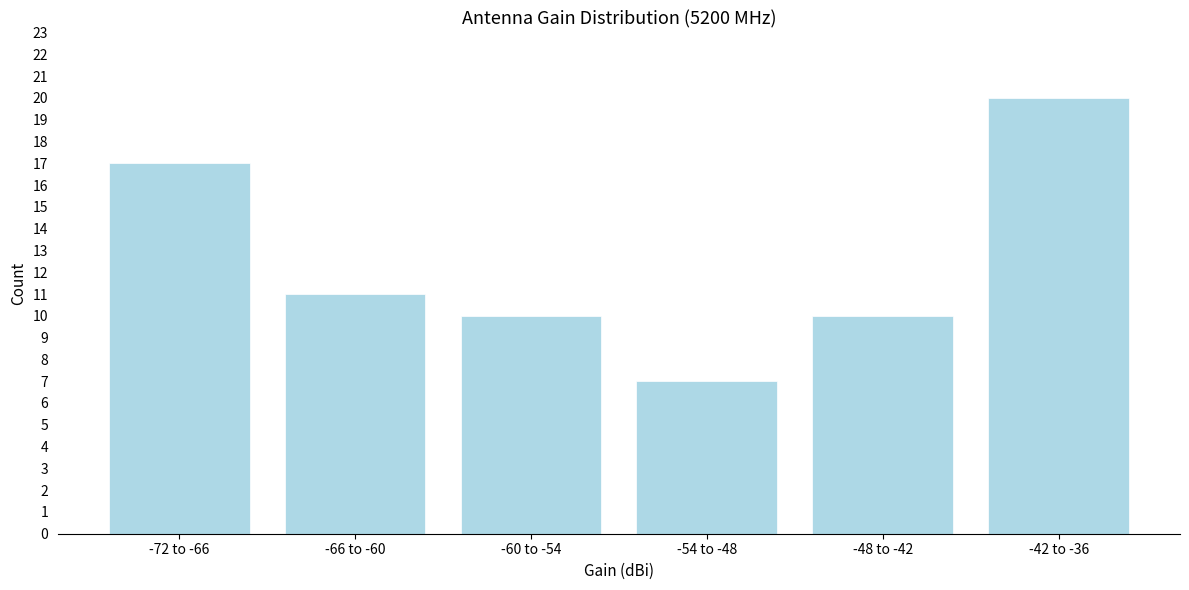

Reading left to right, transcribe all the data shown in this chart.

-72 to -66=17	-66 to -60=11	-60 to -54=10	-54 to -48=7	-48 to -42=10	-42 to -36=20